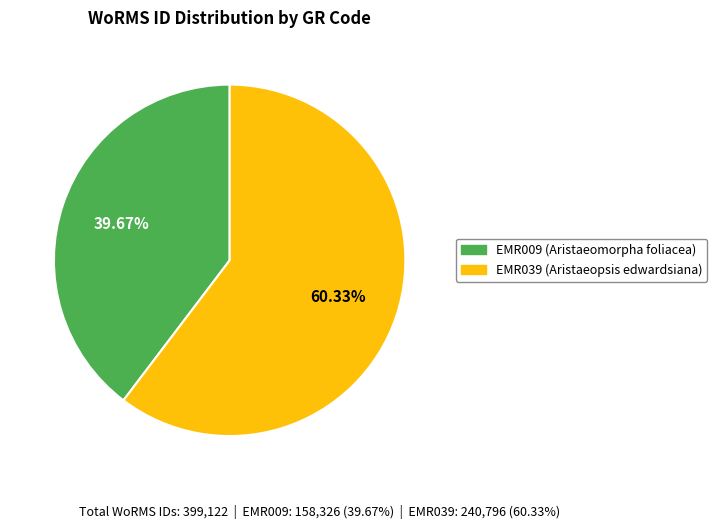

Which category has the smallest portion of the pie?

EMR009